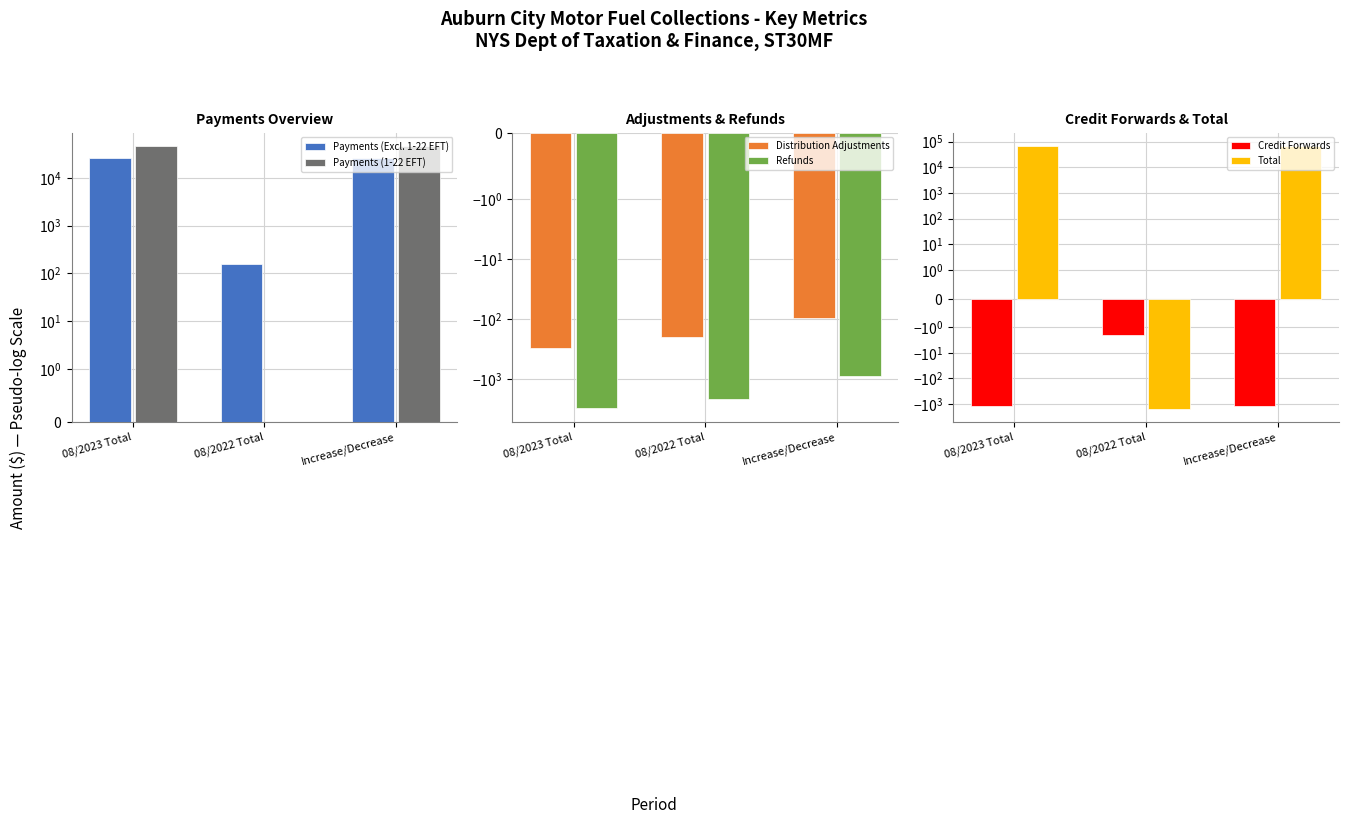

Between 08/2022 Total and Increase/Decrease, which series saw the biggest shift?

Total